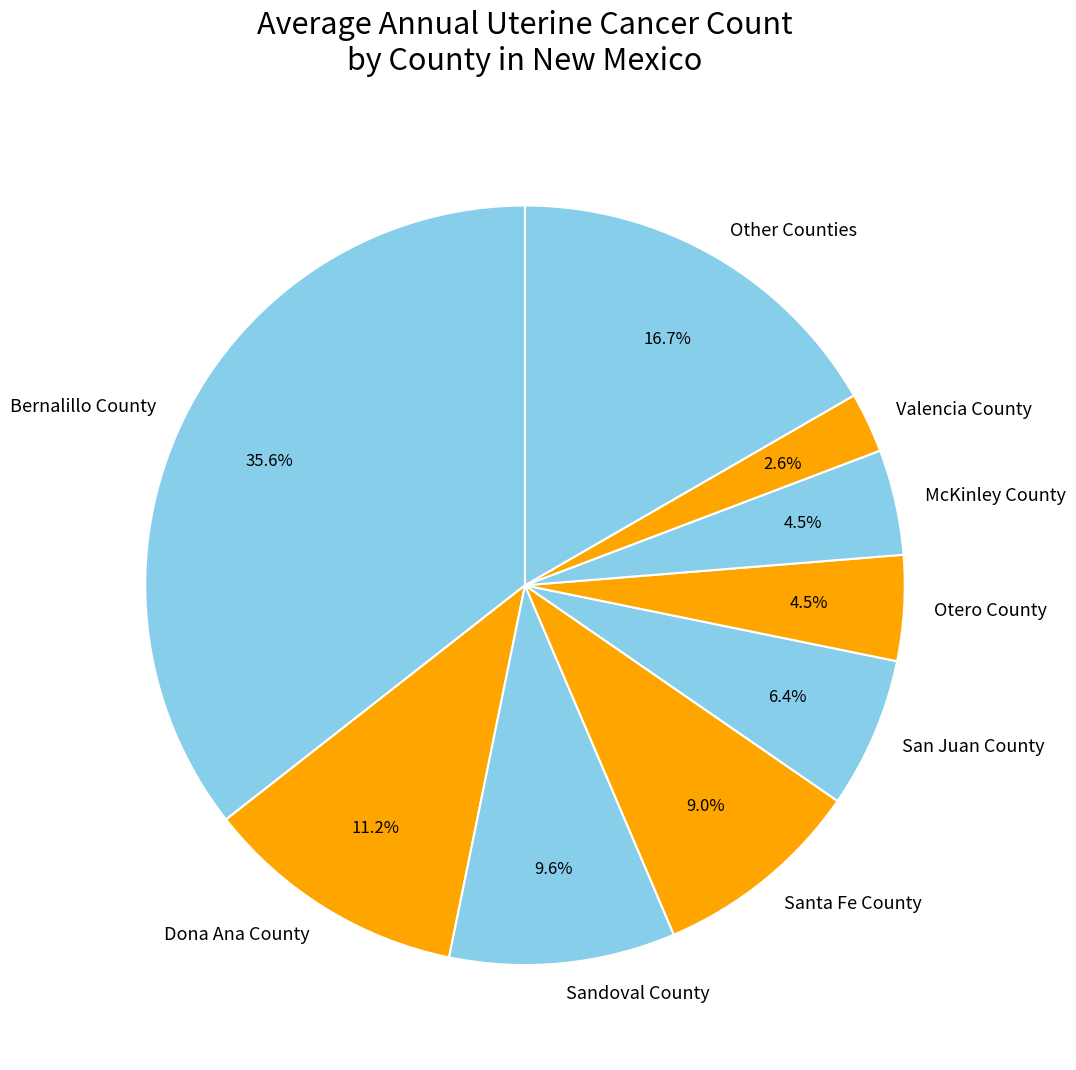

Which has a higher value, Otero County or Santa Fe County?

Santa Fe County